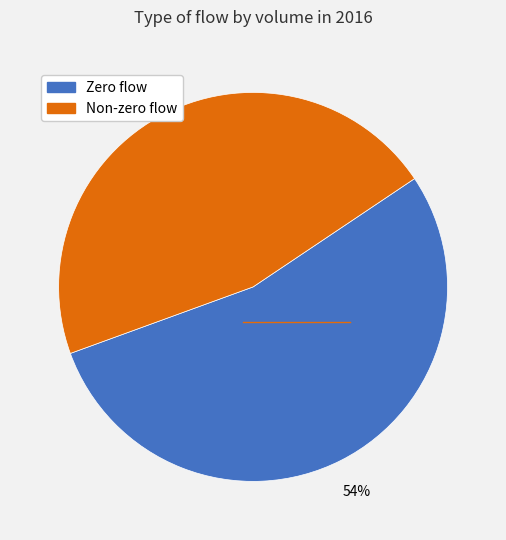

To the nearest percent, what is the average slice percentage?

50%